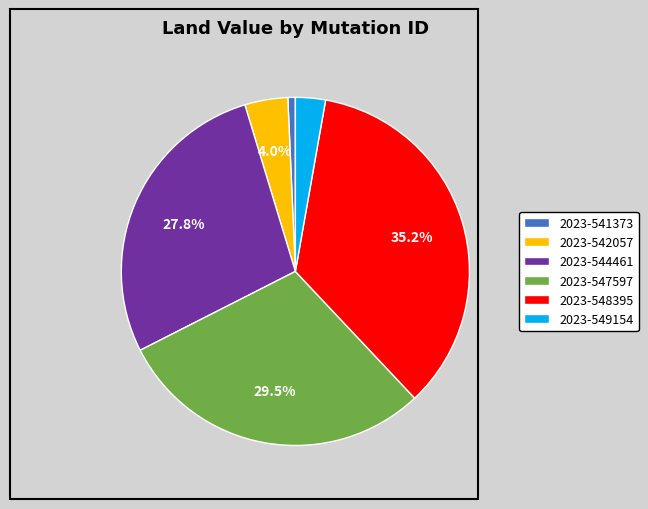

To the nearest percent, what is the difference between the 2023-544461 and 2023-542057 slice percentages?

24%